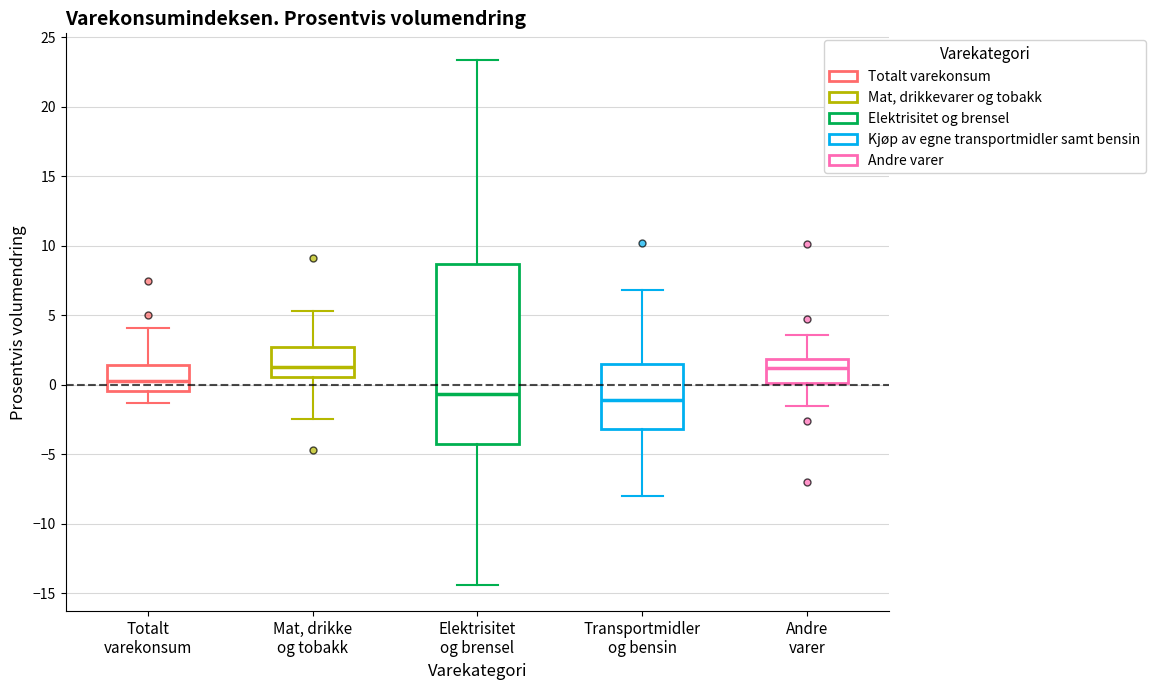

Reading left to right, read every box against the y-axis: the position of its median line, the range the box covers, and the ends of its whiskers. The values are not printed on the chart, so give them approximately, as read against the axis.

Totalt varekonsum: median 0.5, box -0.5 to 1.5, whiskers -1.5 to 4.0
Mat, drikke og tobakk: median 1.5, box 0.5 to 2.5, whiskers -2.5 to 5.5
Elektrisitet og brensel: median -0.5, box -4.0 to 8.5, whiskers -14.5 to 23.5
Transportmidler og bensin: median -1.0, box -3.0 to 1.5, whiskers -8.0 to 7.0
Andre varer: median 1.0, box 0.0 to 2.0, whiskers -1.5 to 3.5